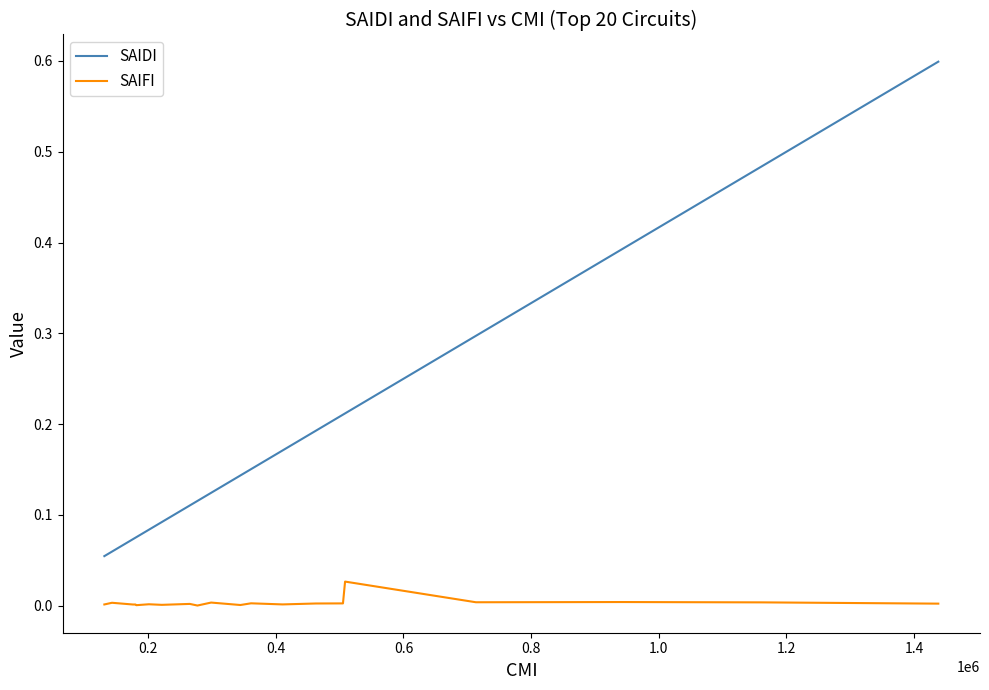

What is the sum of all SAIFI values?

0.1